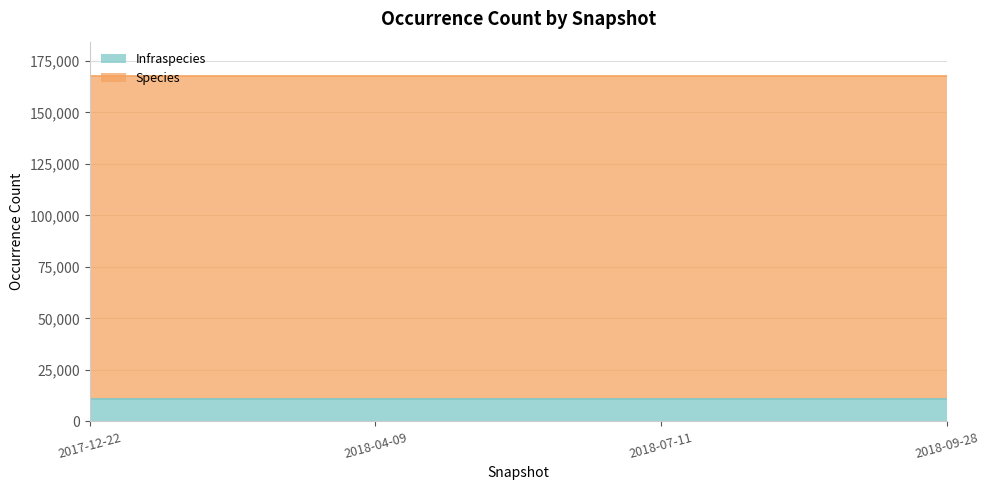

The value of Species at 2018-04-09 is 156766. True or false?

True